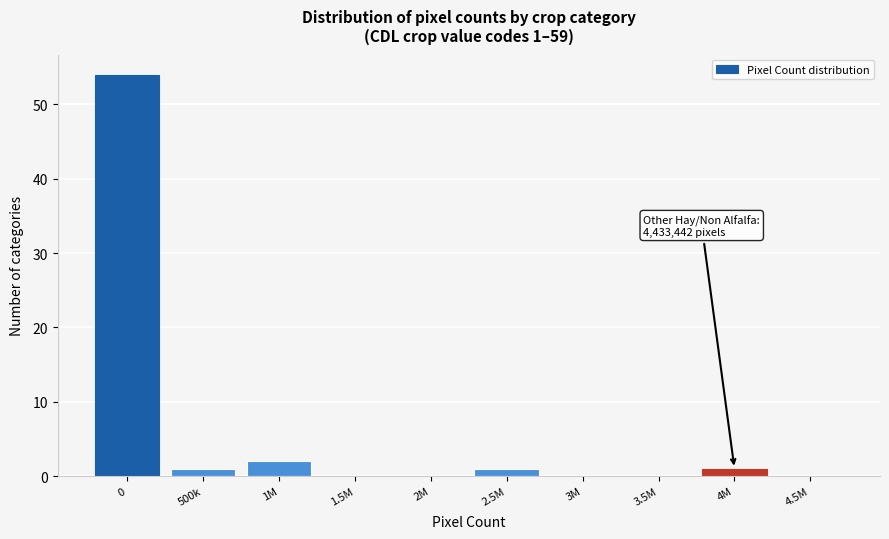

Reading left to right, transcribe all the data shown in this chart.

0=54	500k=1	1M=2	1.5M=0	2M=0	2.5M=1	3M=0	3.5M=0	4M=1	4.5M=0